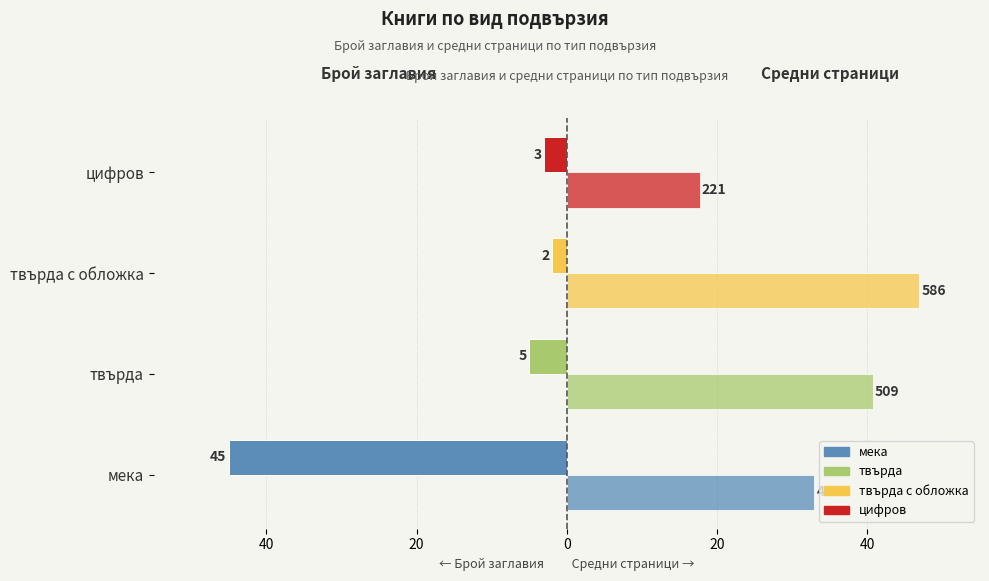

Is it true that Средни страници (×0.08) equals 33.0 at мека?

True